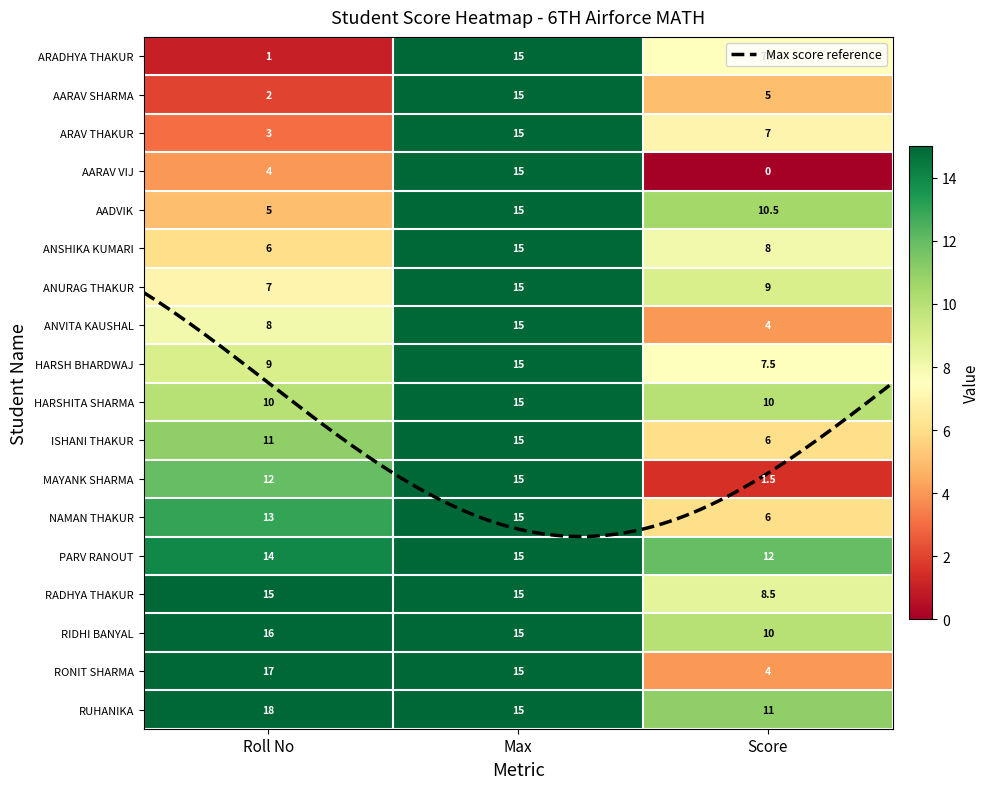

Reading left to right, transcribe all the data shown in this chart.

roll_no: 1.0	2.0	3.0	4.0	5.0	6.0	7.0	8.0	9.0	10.0	11.0	12.0	13.0	14.0	15.0	16.0	17.0	18.0
max: 15.0	15.0	15.0	15.0	15.0	15.0	15.0	15.0	15.0	15.0	15.0	15.0	15.0	15.0	15.0	15.0	15.0	15.0
score: 7.5	5.0	7.0	0.0	10.5	8.0	9.0	4.0	7.5	10.0	6.0	1.5	6.0	12.0	8.5	10.0	4.0	11.0